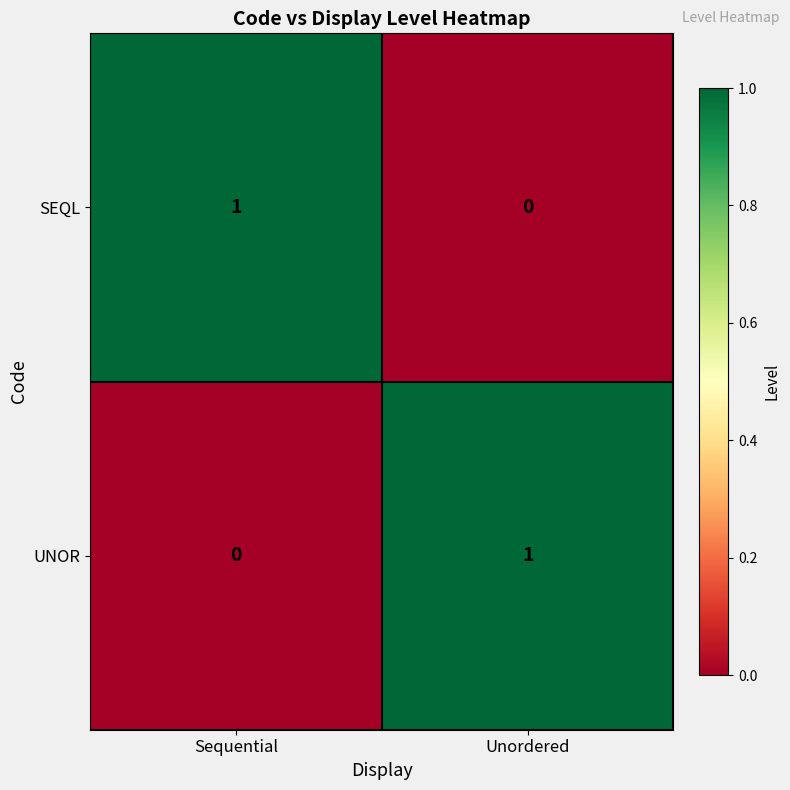

Rank the series at Sequential from highest to lowest value.

SEQL, UNOR